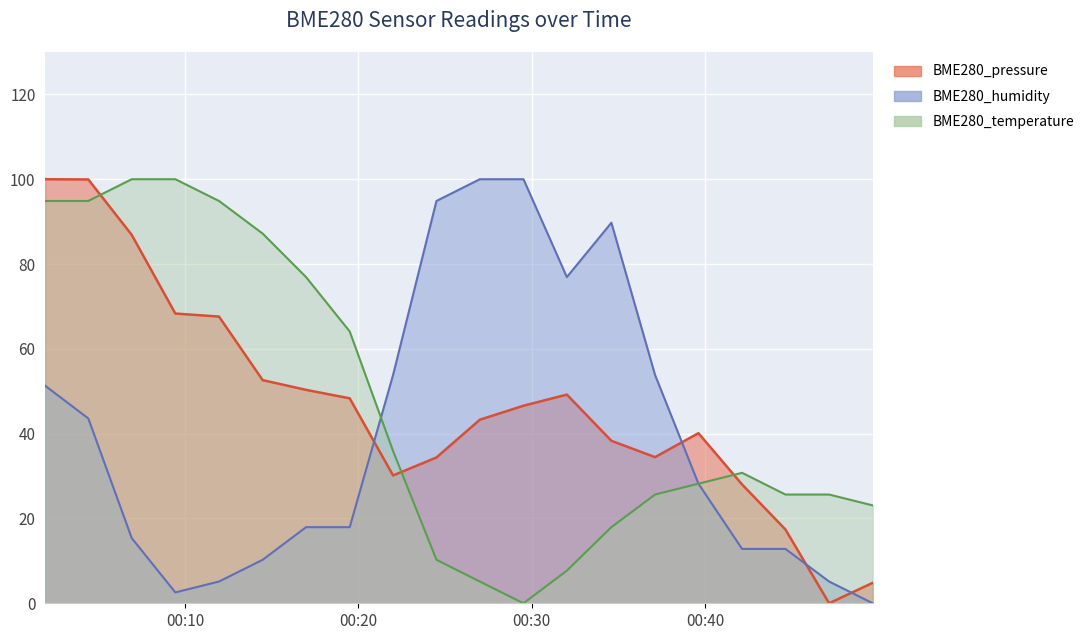

What are all the series names shown in the legend?

BME280_pressure, BME280_temperature, BME280_humidity